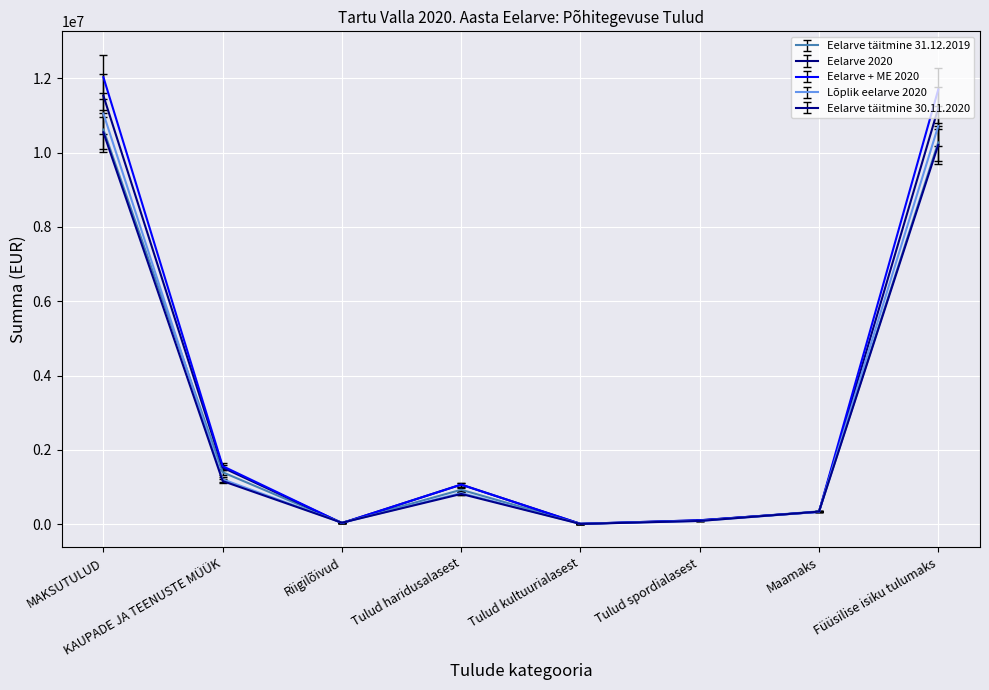

The value of Eelarve + ME 2020 at Tulud haridusalasest is 1065956. True or false?

True